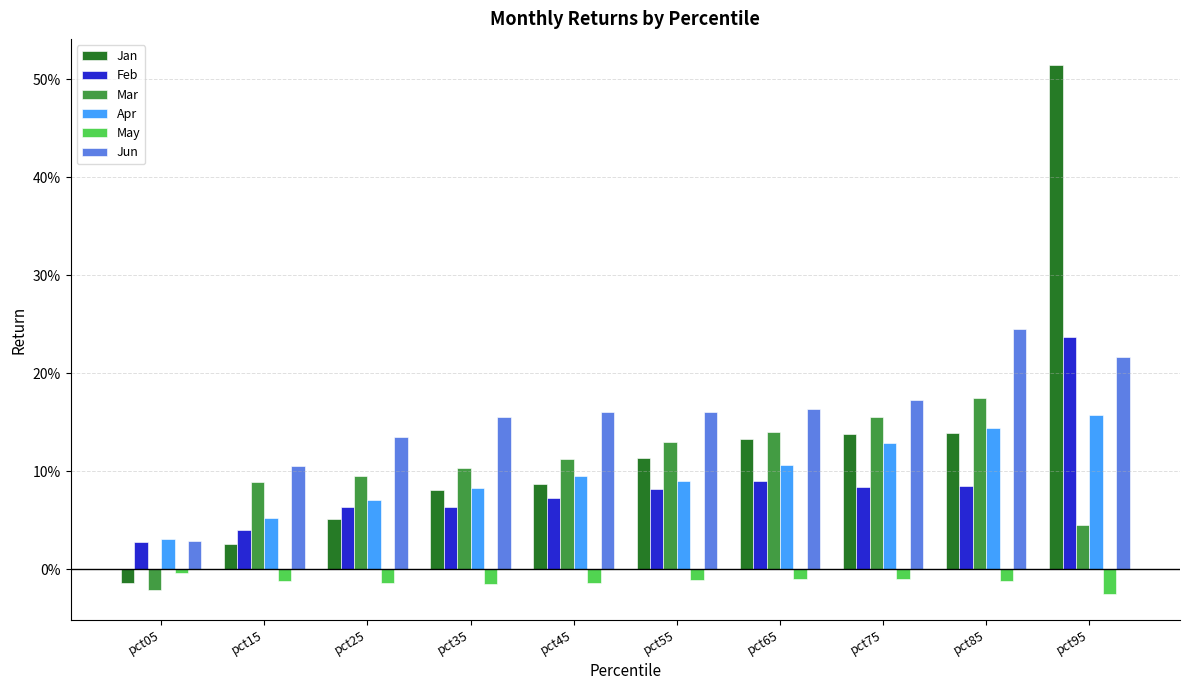

What is the difference between the second highest and minimum values in the Mar series?

0.2